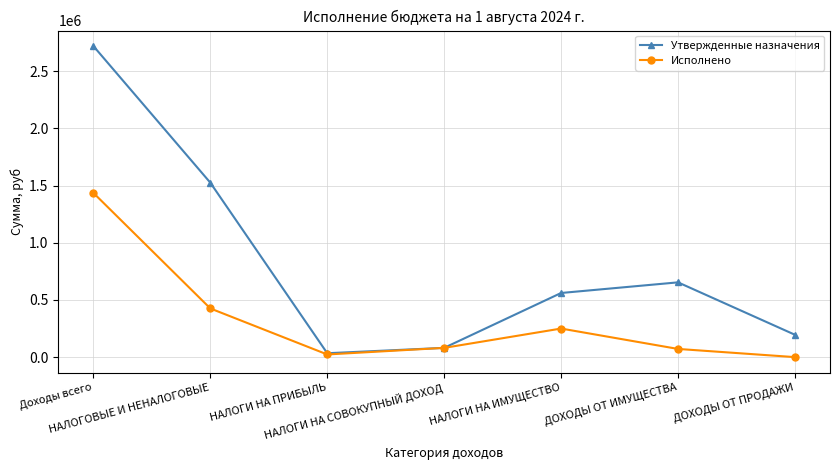

Where is the first local maximum for Исполнено?

НАЛОГИ НА ИМУЩЕСТВО